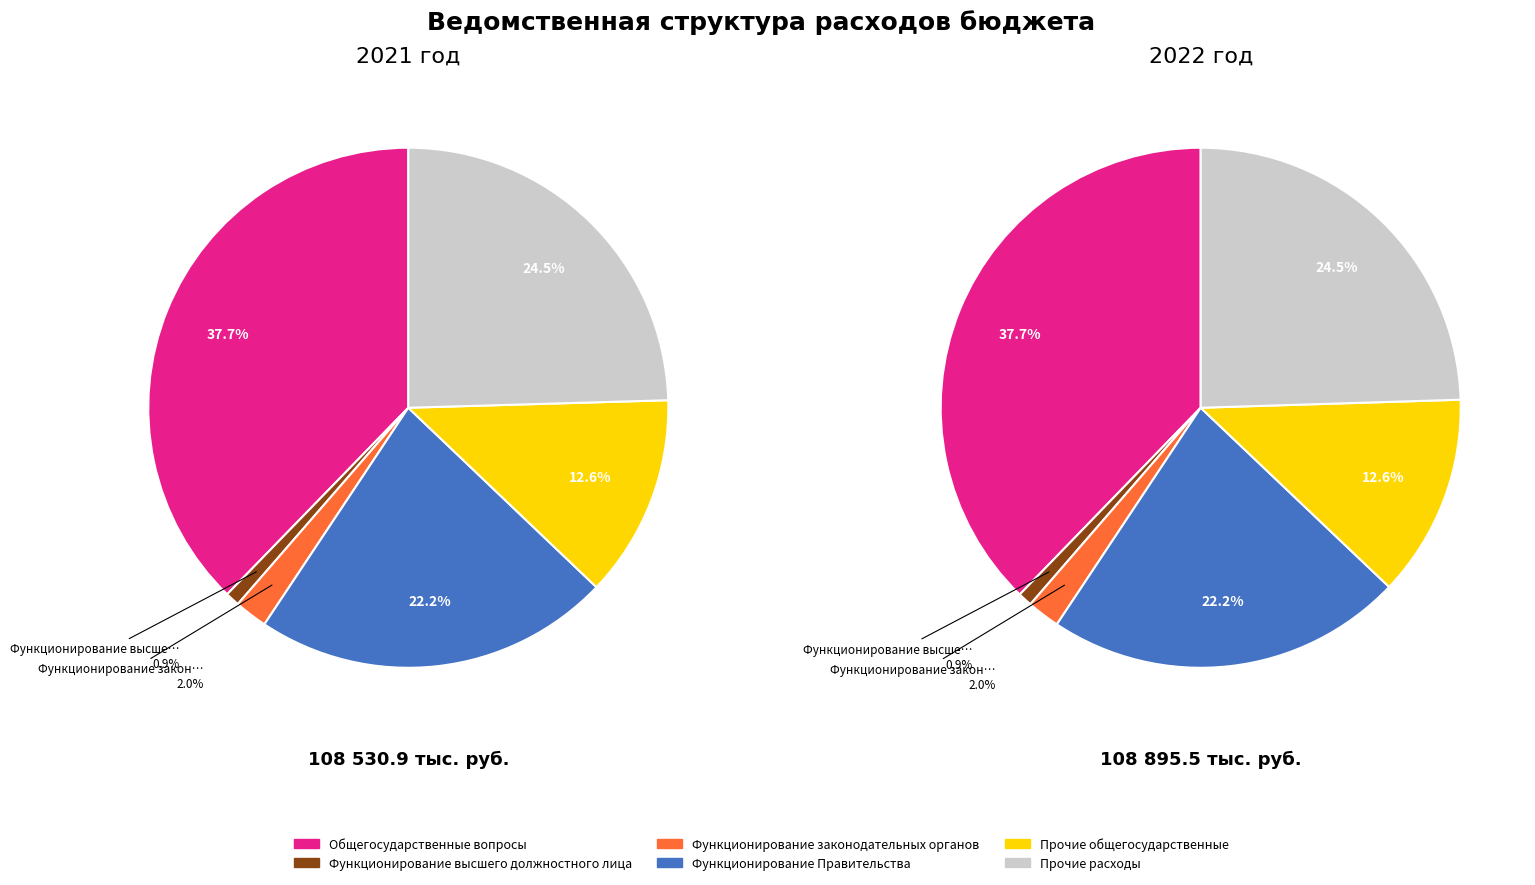

The Функционирование высшего должностного лица slice represents 1% of the pie. True or false?

True